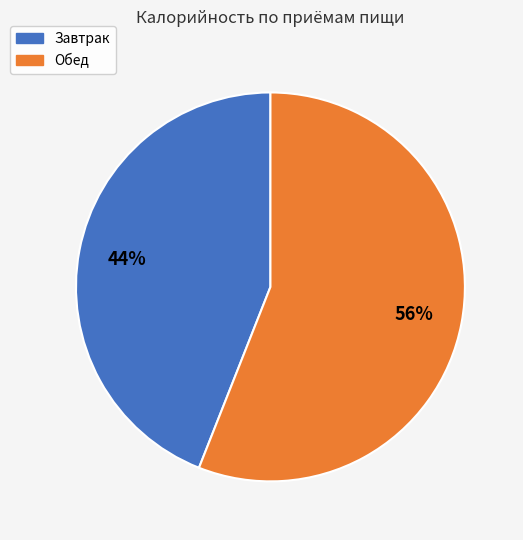

What is the ratio of the value at Завтрак to the value at Обед?

0.8